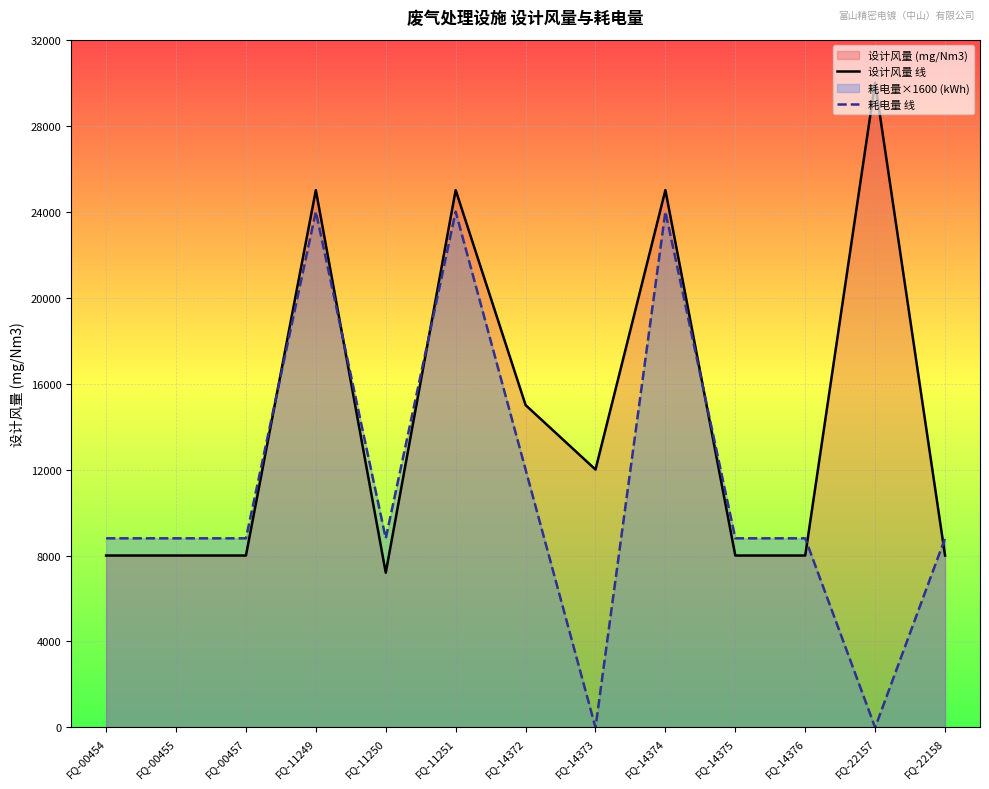

Rank the categories by 设计风量 线 value from highest to lowest.

FQ-22157, FQ-11249, FQ-11251, FQ-14374, FQ-14372, FQ-14373, FQ-00454, FQ-00455, FQ-00457, FQ-14375, FQ-14376, FQ-22158, FQ-11250